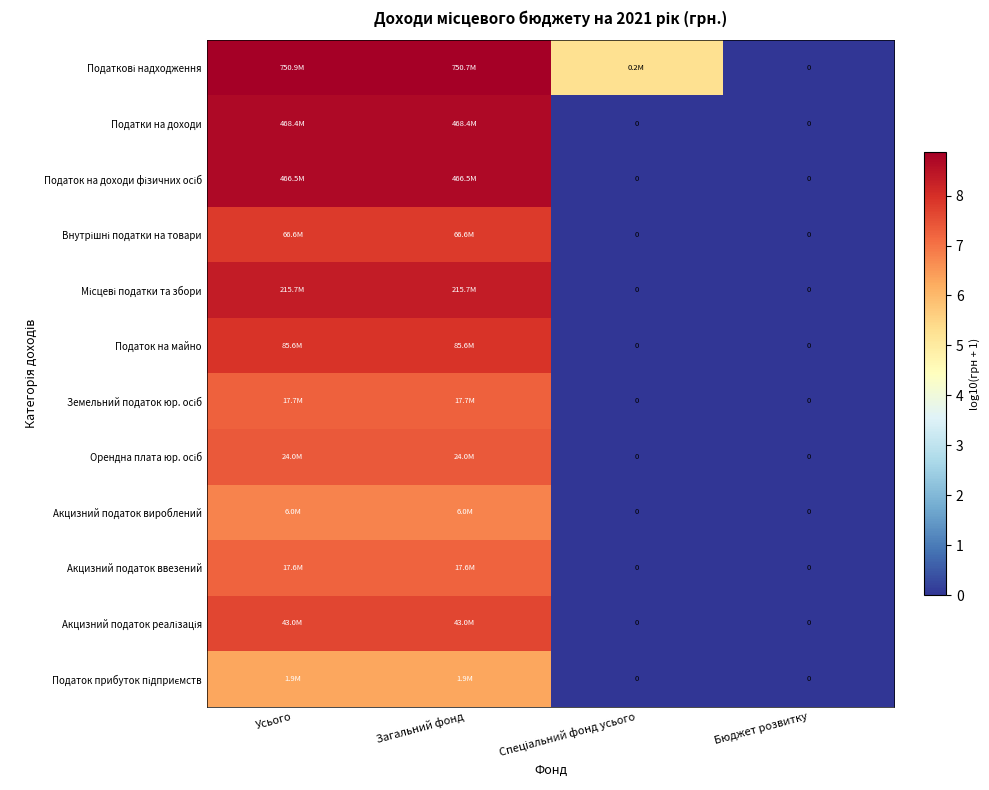

At which label is Акцизний податок ввезений closest to 3?

Спеціальний фонд усього